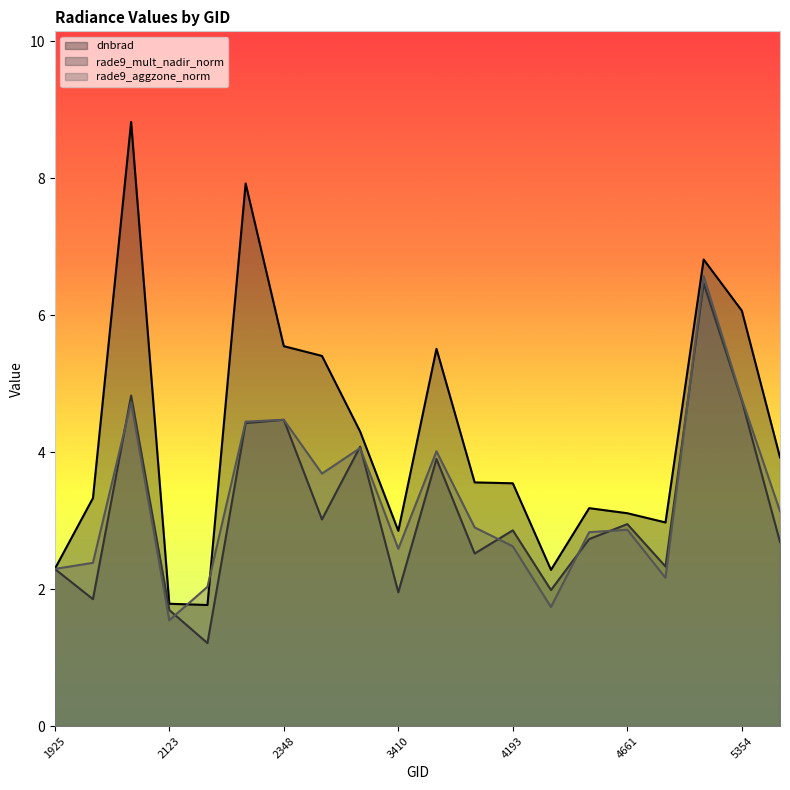

Where is dnbrad nearest to the value 5?

2870